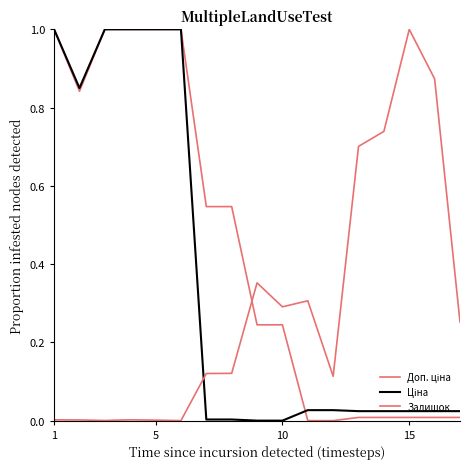

True or false: Ціна has more than 1 interior local peaks.

False